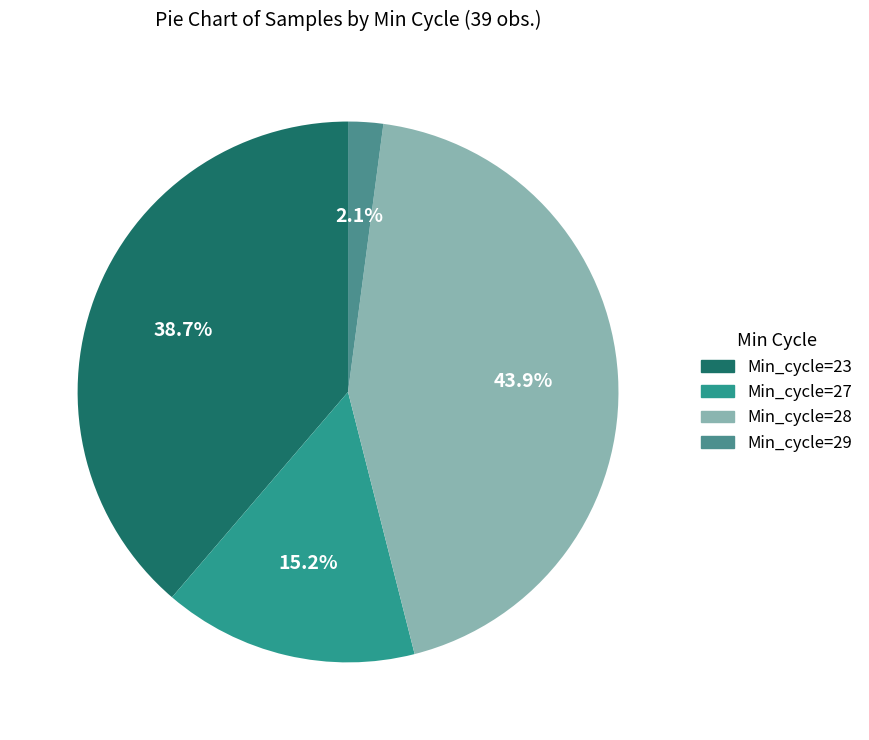

How many segments does this pie chart have?

4